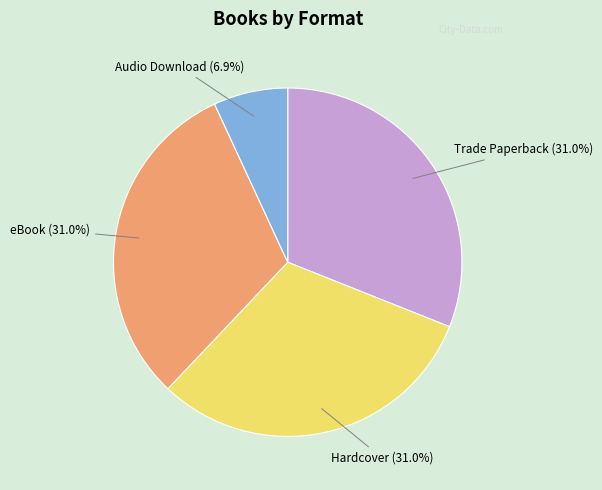

Is there any slice that represents more than half of the pie?

No